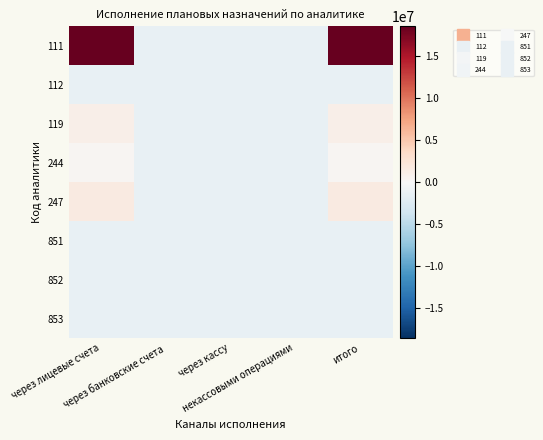

At некассовыми операциями, list the series in order from smallest to largest.

111, 112, 119, 244, 247, 851, 852, 853